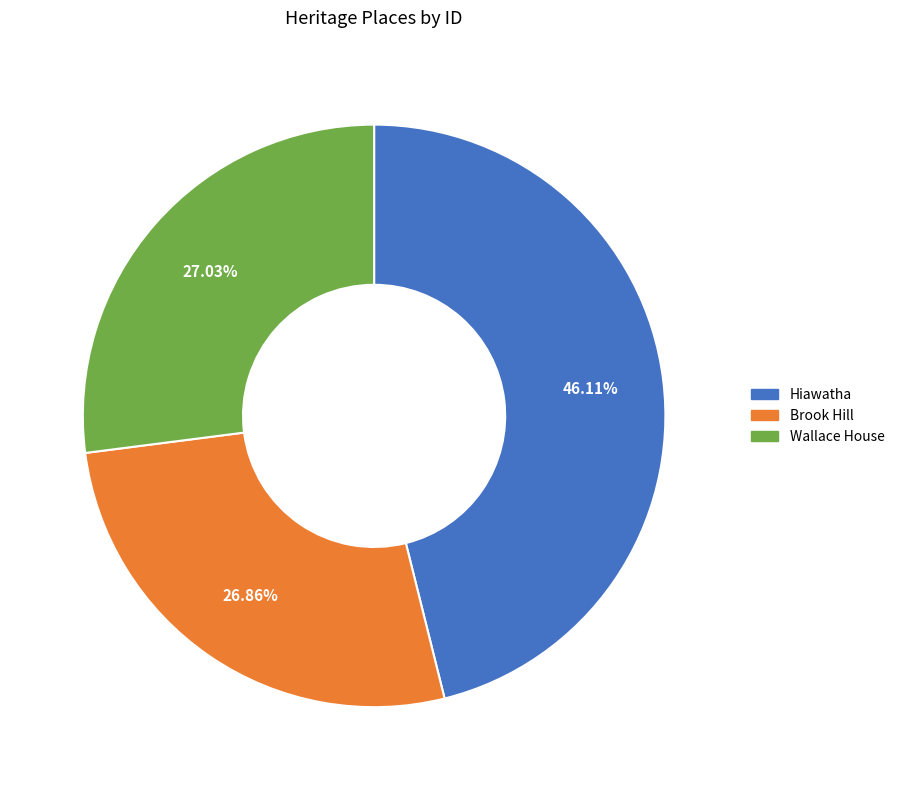

What is the ratio of the value at Brook Hill to the value at Wallace House?

1.0